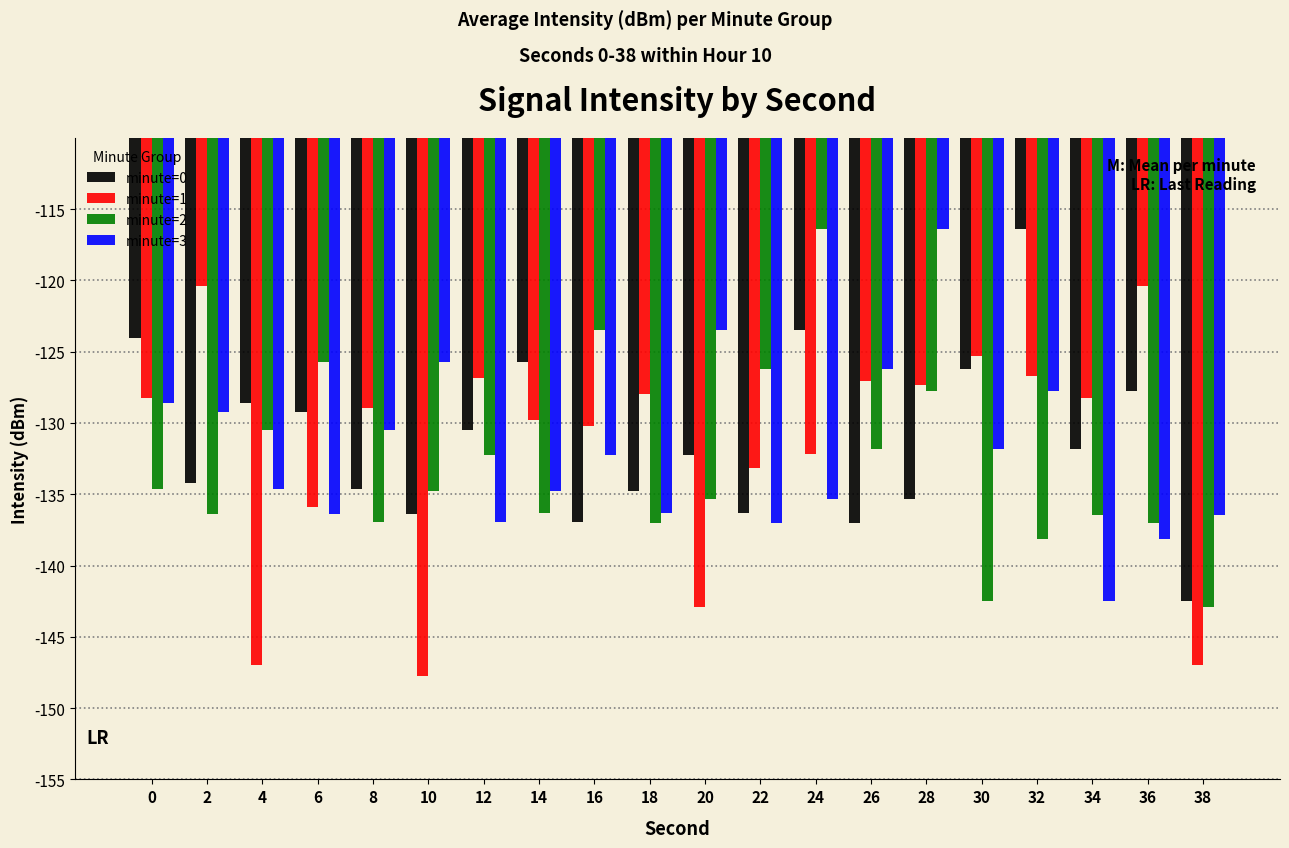

Which series changed the most between 12 and 26?

minute=3